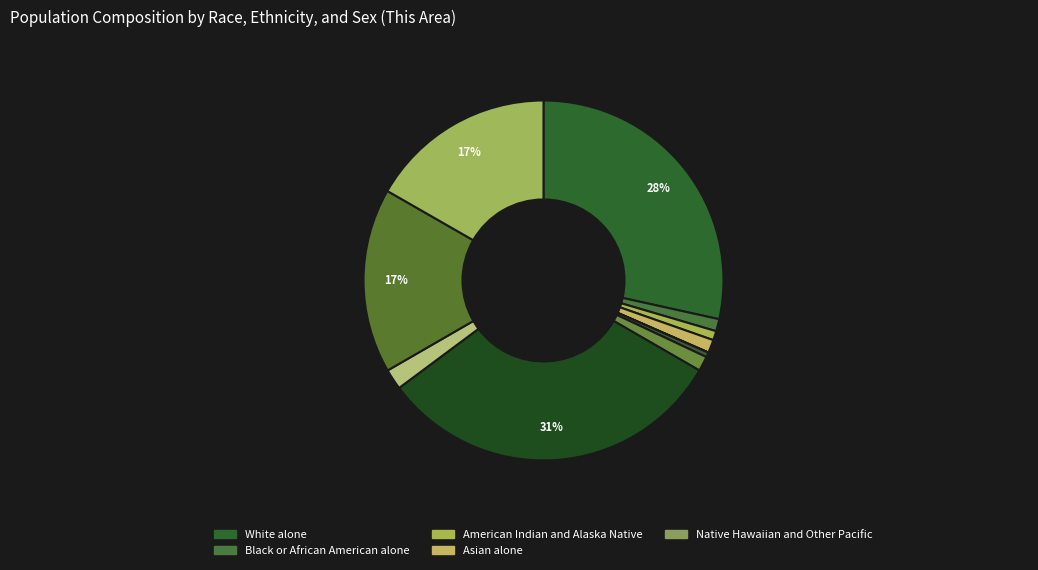

Count the number of slices in the pie.

11